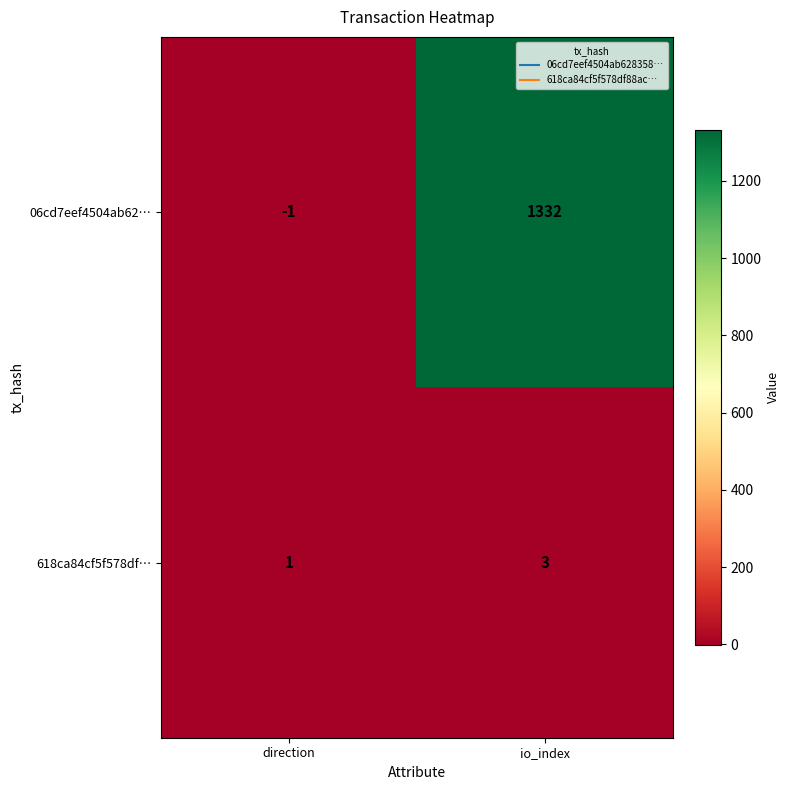

Which series has the largest total across all categories?

06cd7eef4504ab62…